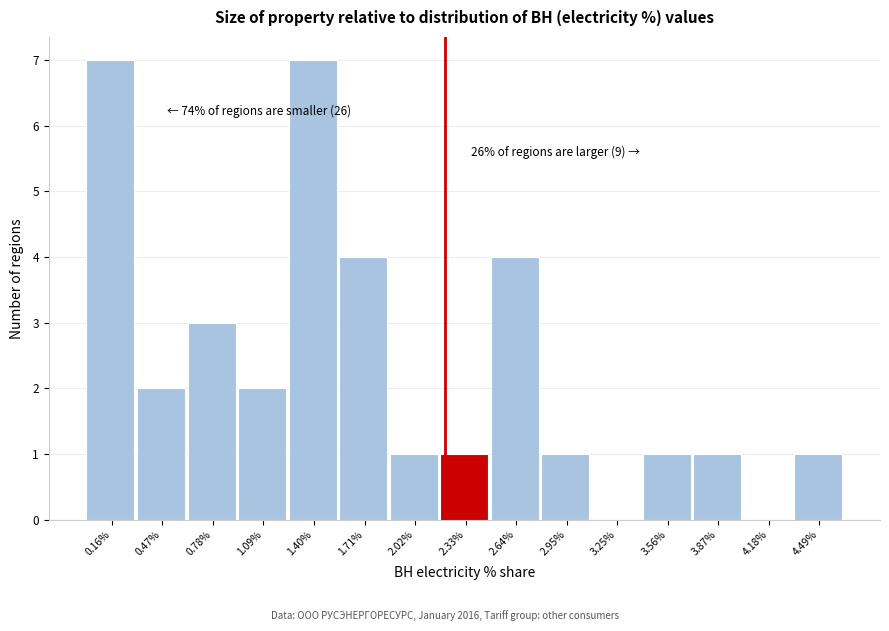

Reading left to right, list all the values displayed in this chart.

0.16%=7	0.47%=2	0.78%=3	1.09%=2	1.40%=7	1.71%=4	2.02%=1	2.33%=1	2.64%=4	2.95%=1	3.25%=0	3.56%=1	3.87%=1	4.18%=0	4.49%=1